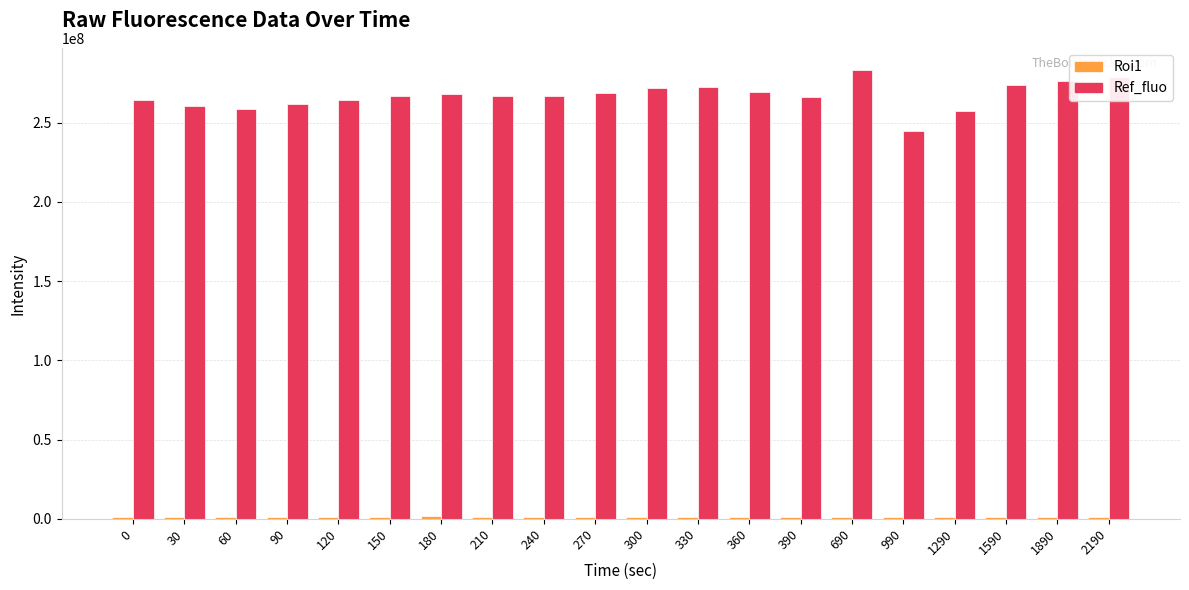

What is the spread (max minus min) of values at 360?

268040767.3